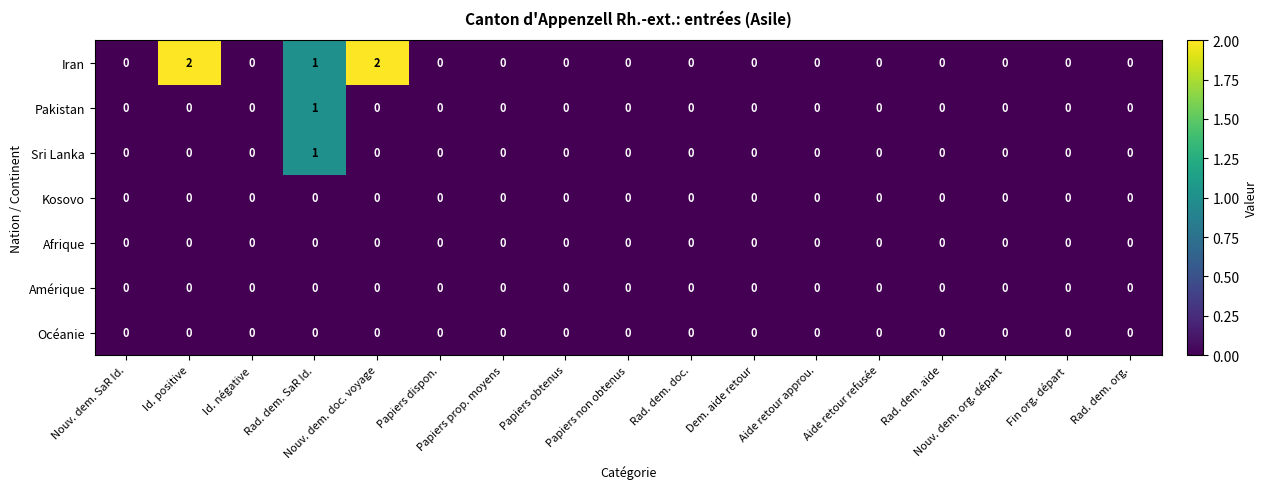

Which series has the largest range (max minus min)?

Iran